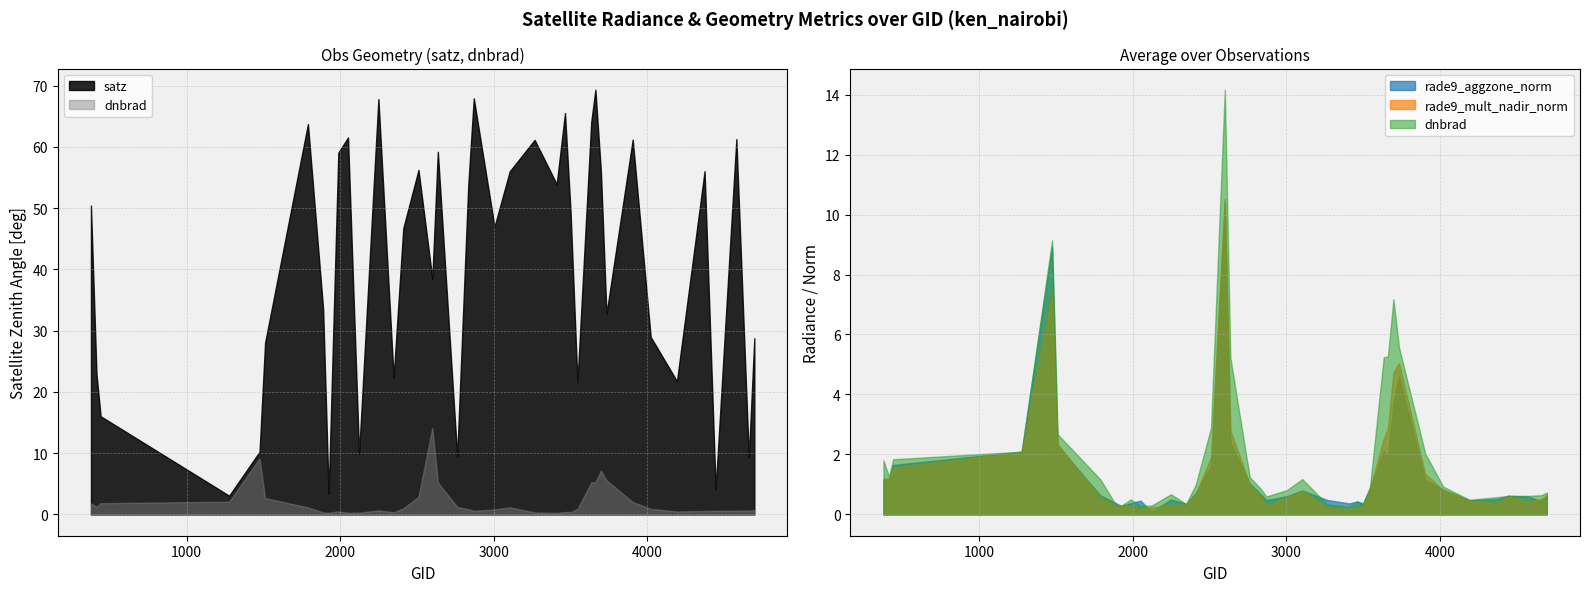

List the series in order of their peak value, highest first.

satz, dnbrad, rade9_mult_nadir_norm, rade9_aggzone_norm